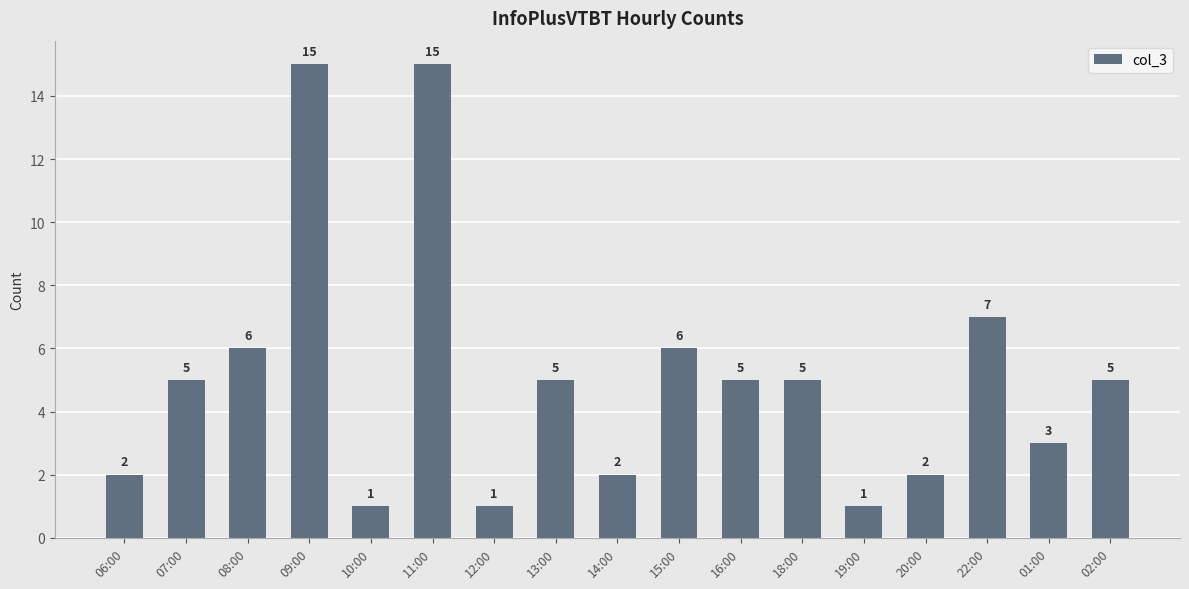

What is the change in value from 06:00 to 13:00?

+3